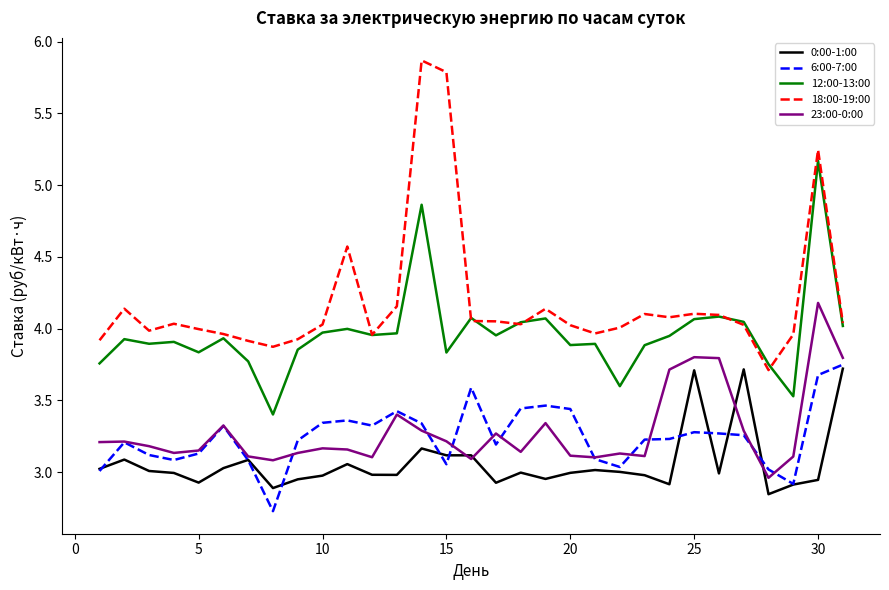

Which series has the widest spread of values?

18:00-19:00